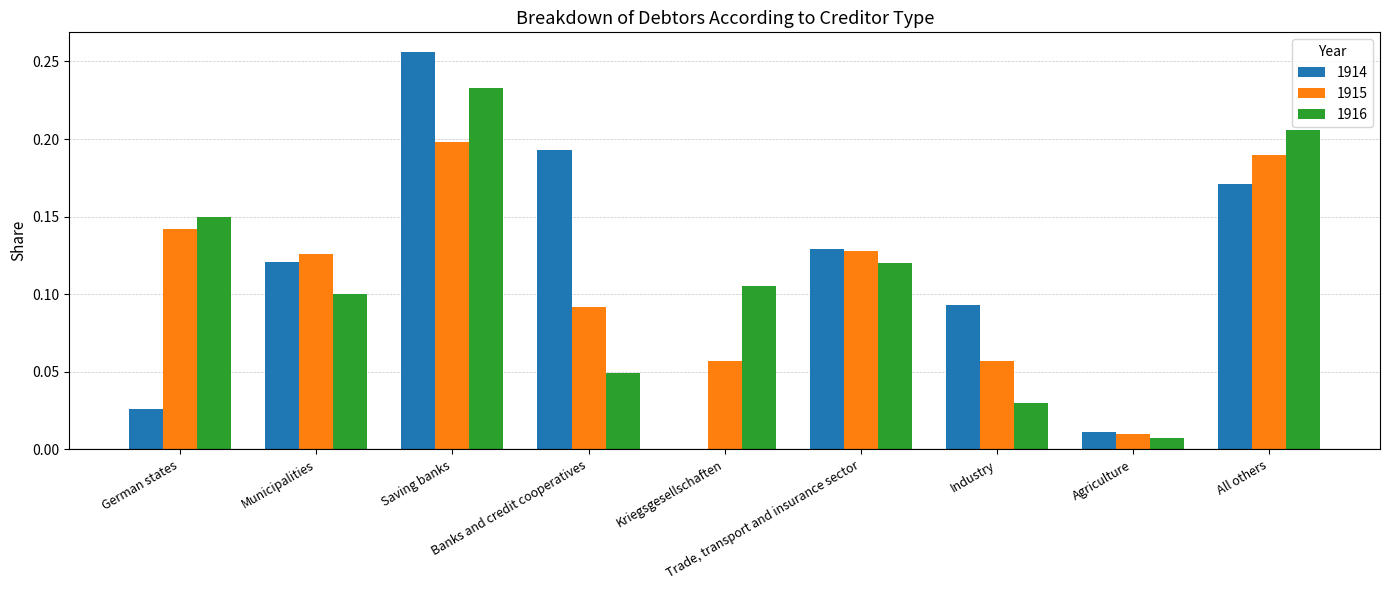

What is the label of the 5th bar from the right?

Kriegsgesellschaften